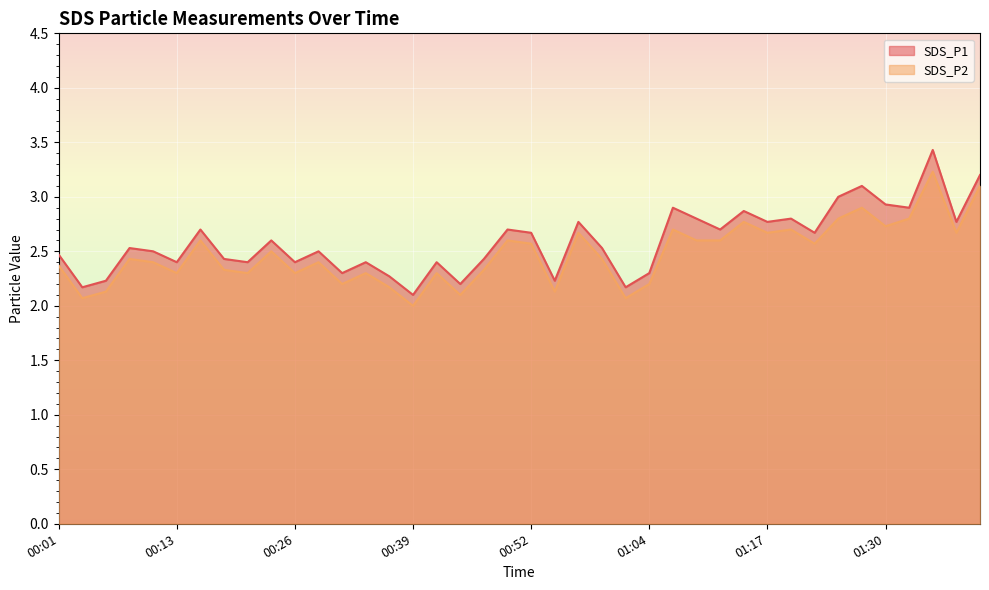

What is the difference between the maximum and minimum values in the SDS_P2 series?

1.2